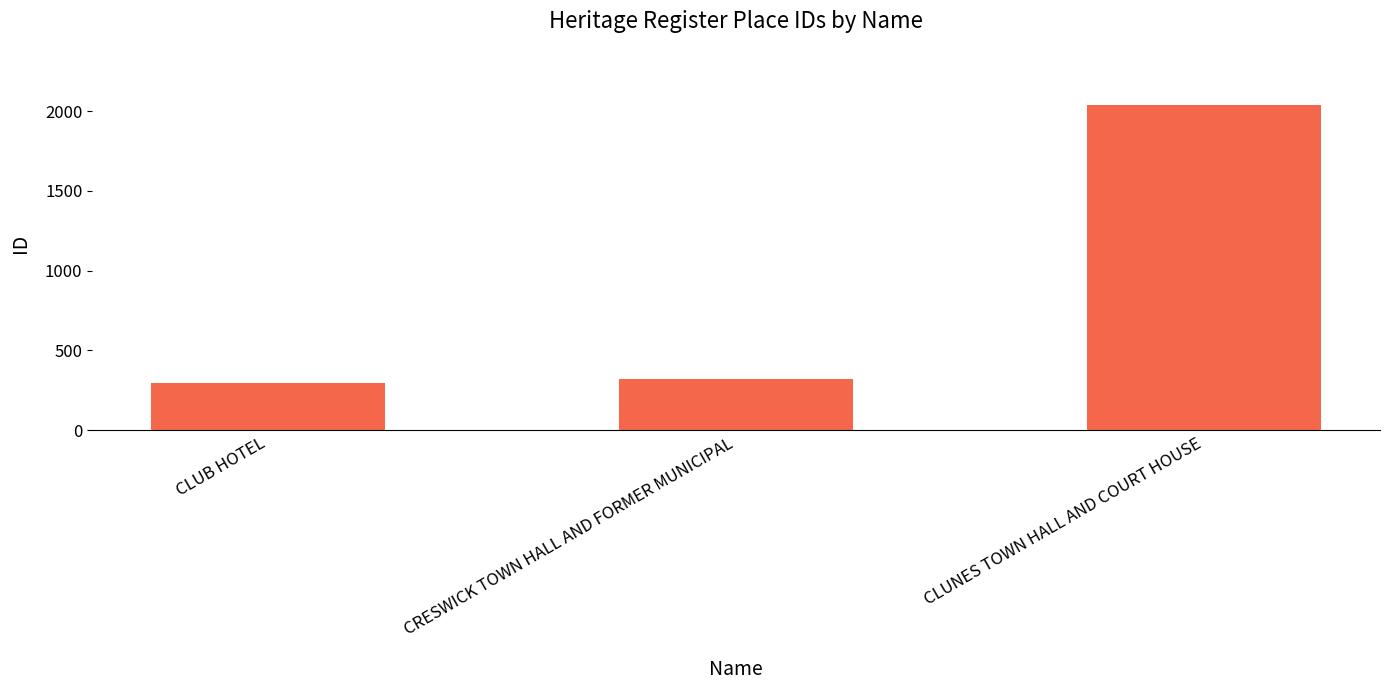

Reading right to left, list all the values displayed in this chart.

2040	322	299